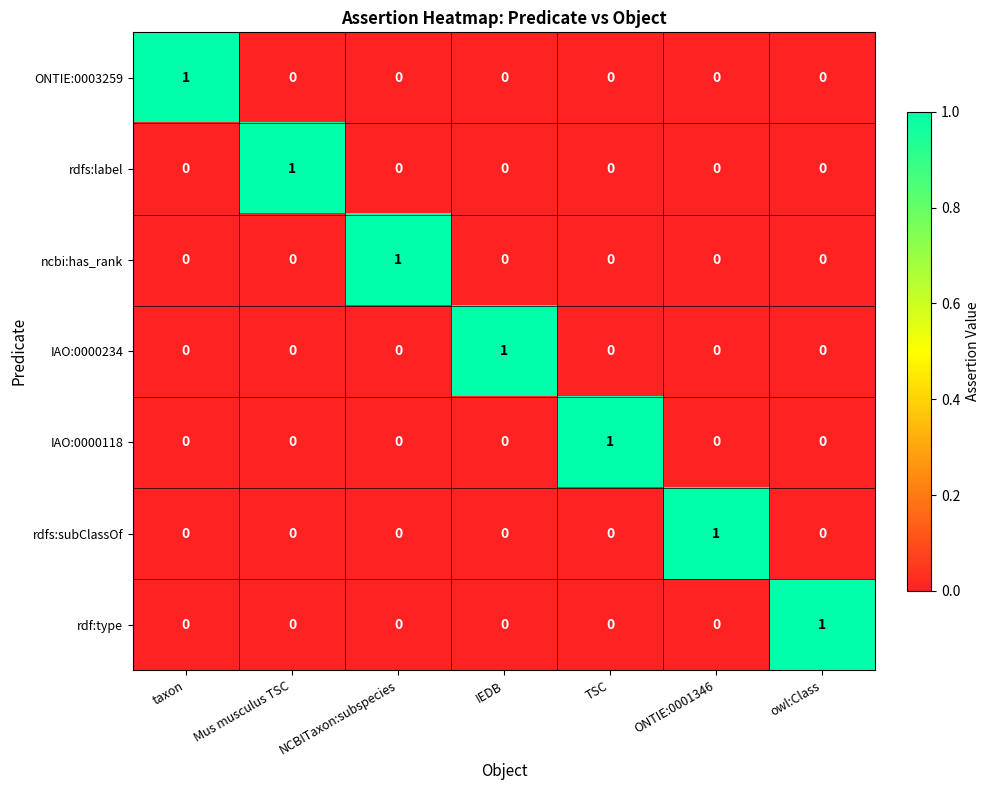

At which label does ncbi:has_rank reach its peak?

NCBITaxon:subspecies